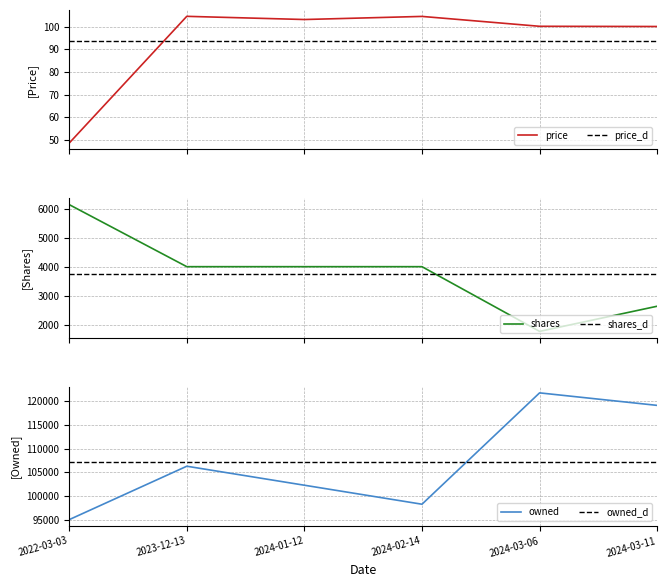

What is the sum of the transactionShares values at 2024-03-11 and 2024-01-12?

6634.0